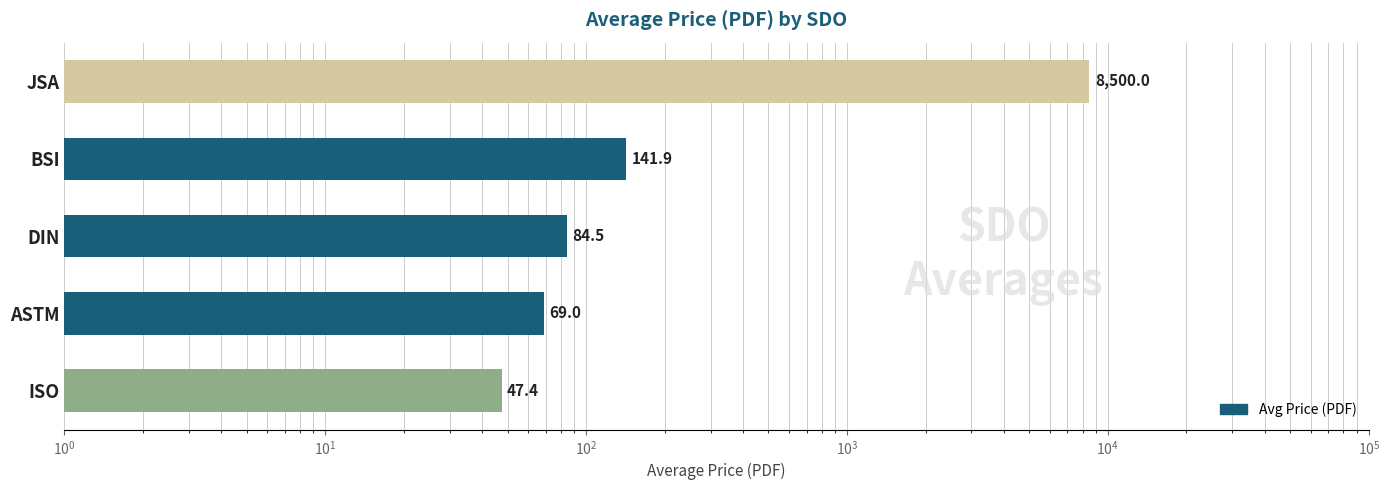

The value at ISO is 27.8. True or false?

False